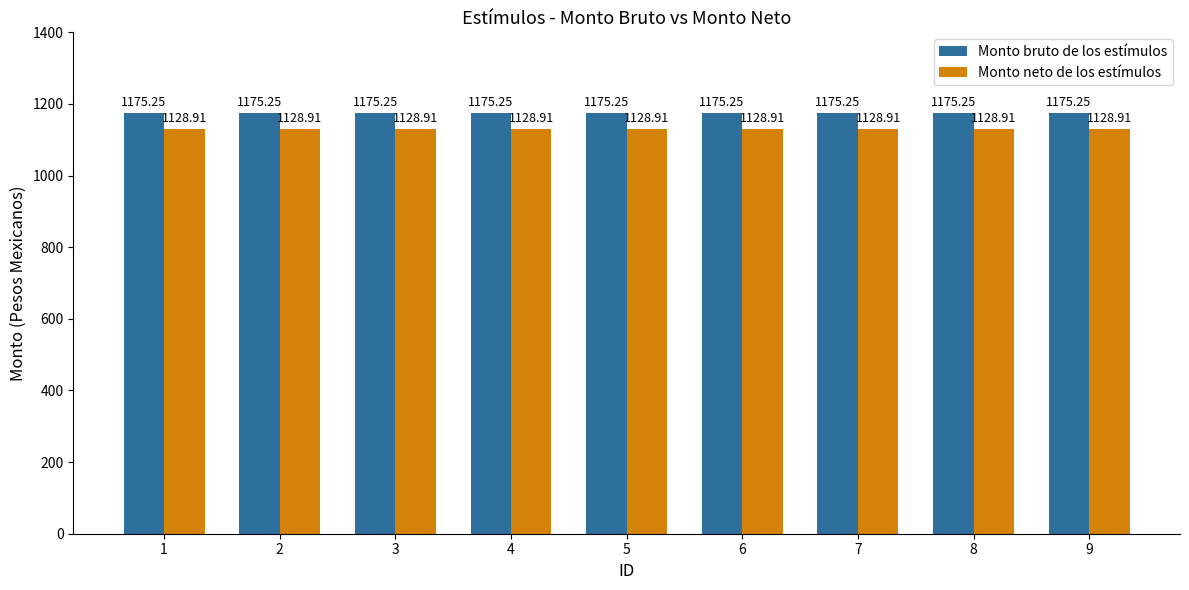

At how many categories does at least one series exceed 1159?

9